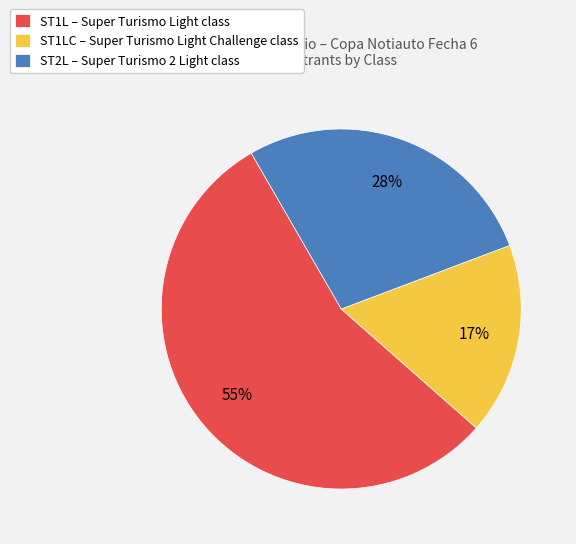

Rank the categories by value from lowest to highest.

ST1LC – Super Turismo Light Challenge class, ST2L – Super Turismo 2 Light class, ST1L – Super Turismo Light class